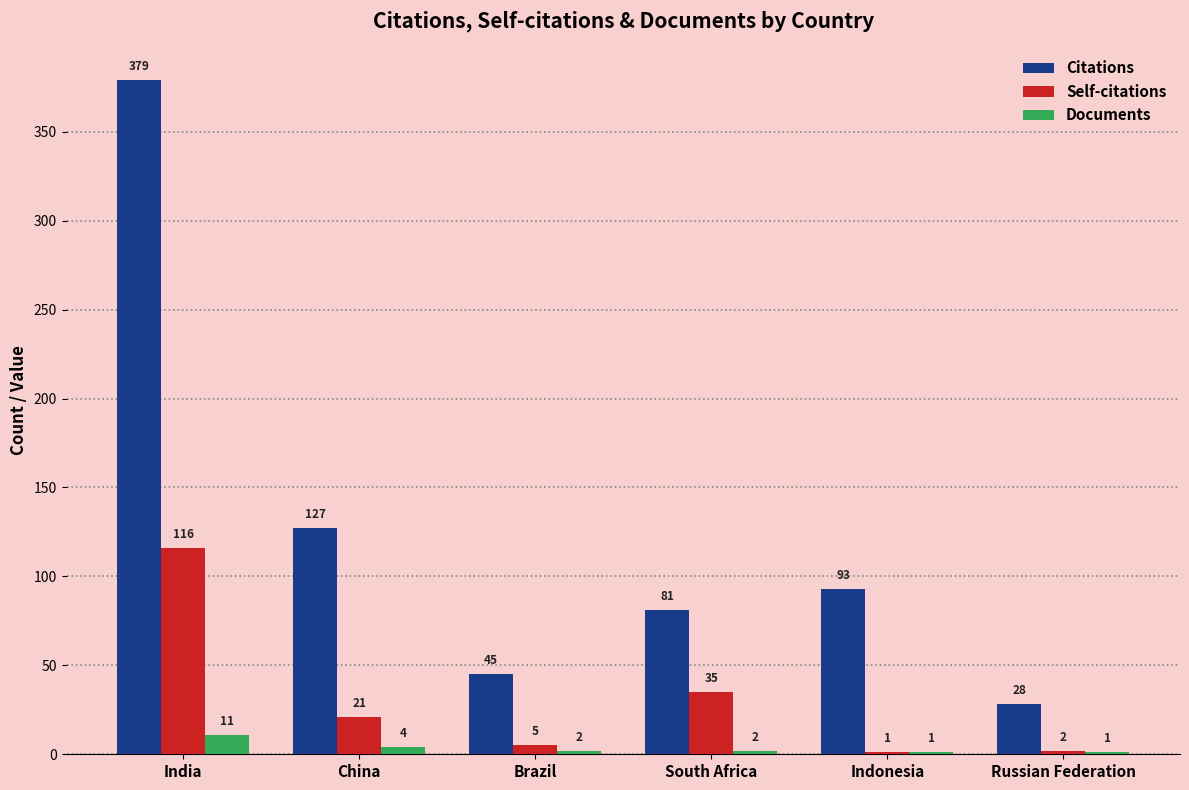

At which category is the sum across all series the highest?

India